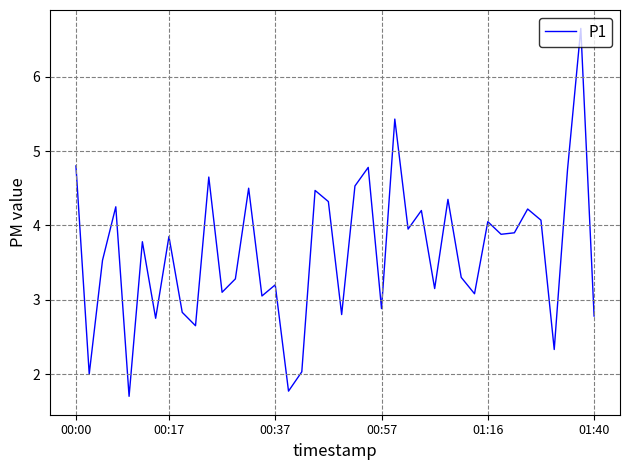

What is the maximum value shown in the chart?

6.7